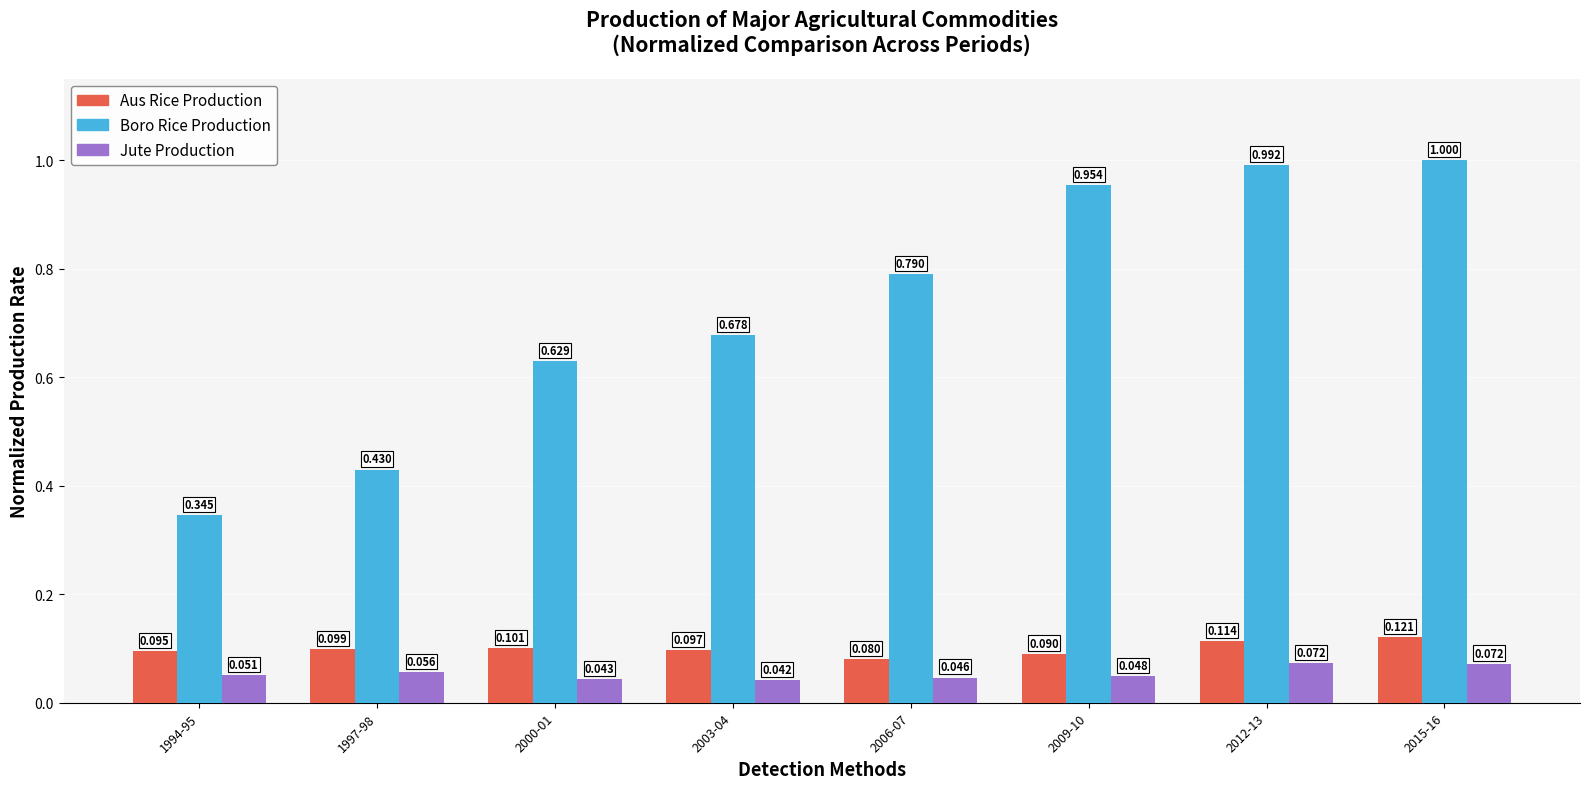

Is the value of Jute Production at 2003-04 greater than the value of Boro Rice Production at 1997-98?

No